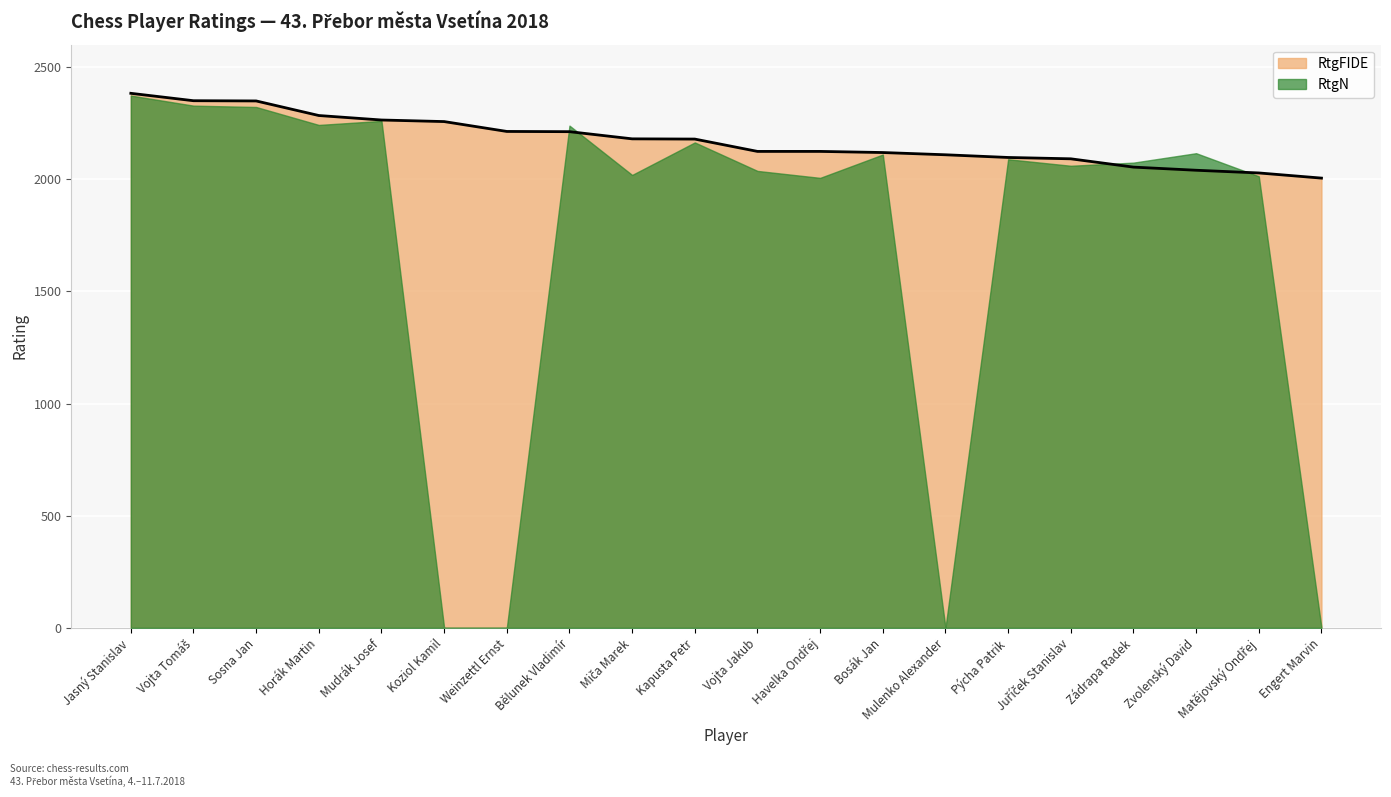

List the labels in order of value, largest first.

Jasný Stanislav, Vojta Tomáš, Sosna Jan, Horák Martin, Mudrák Josef, Koziol Kamil, Weinzettl Ernst, Bělunek Vladimír, Miča Marek, Kapusta Petr, Vojta Jakub, Havelka Ondřej, Bosák Jan, Mulenko Alexander, Pýcha Patrik, Juříček Stanislav, Zádrapa Radek, Zvolenský David, Matějovský Ondřej, Engert Marvin